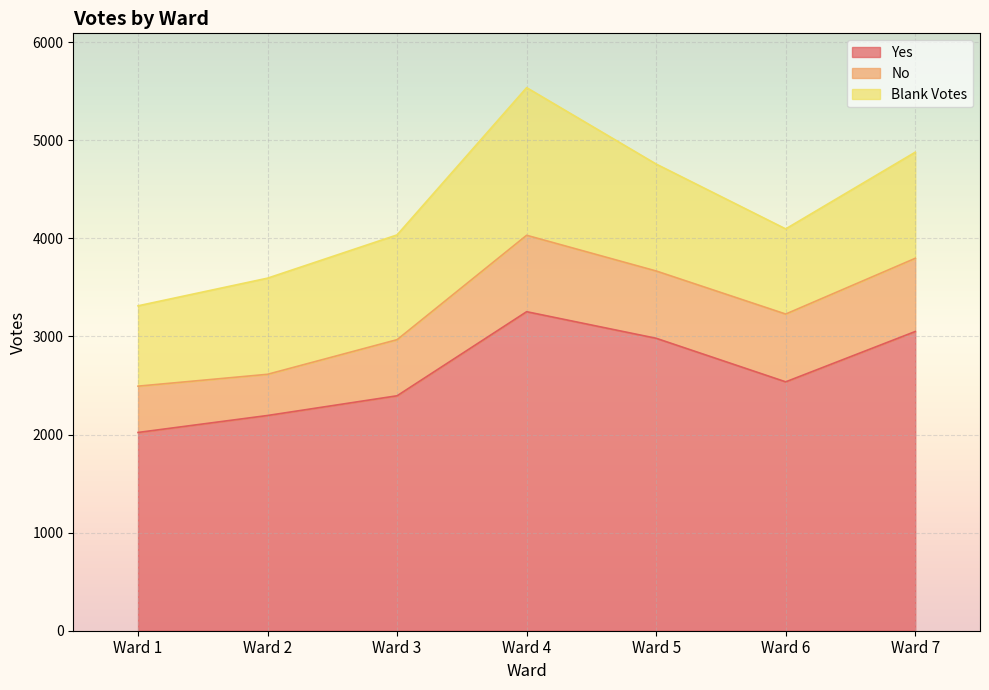

At which category does Yes reach its first local peak?

Ward 4